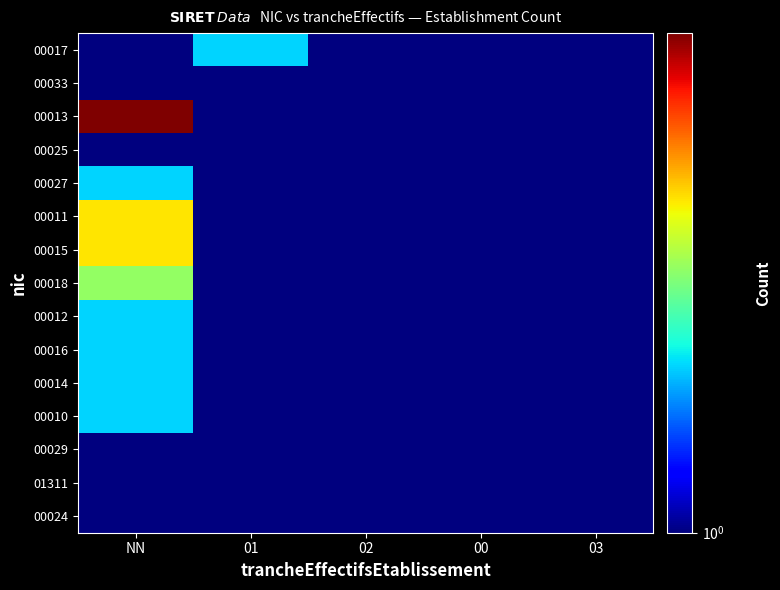

List the series in order of their peak value, highest first.

00013, 00011, 00015, 00018, 00017, 00027, 00012, 00016, 00014, 00010, 00033, 00025, 00029, 01311, 00024